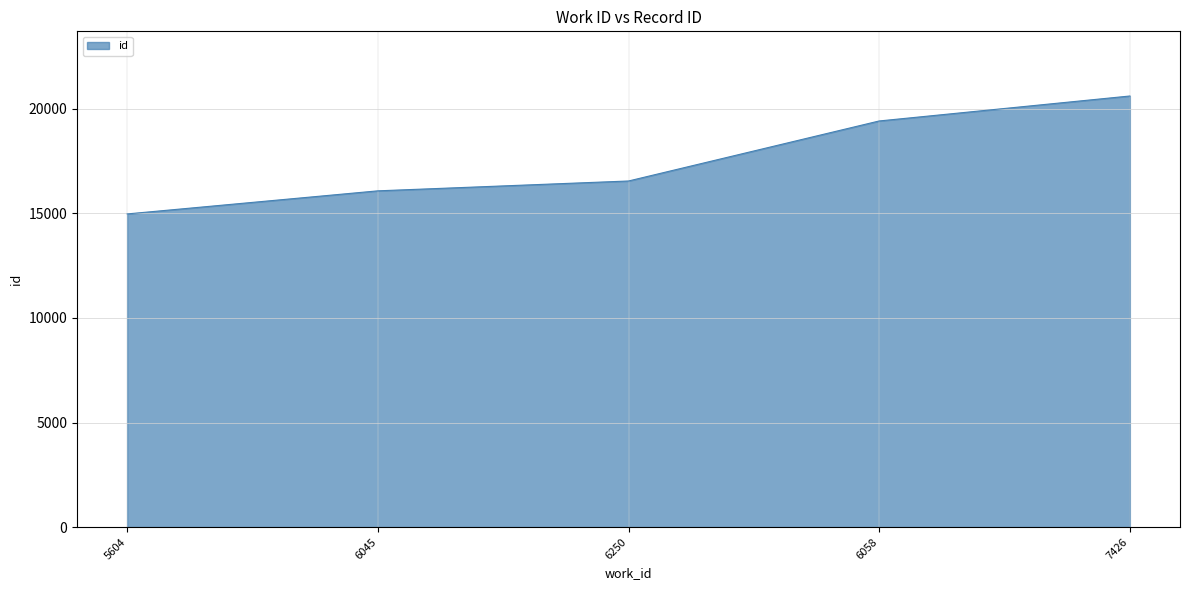

Rank the categories by value from highest to lowest.

7426, 6058, 6250, 6045, 5604